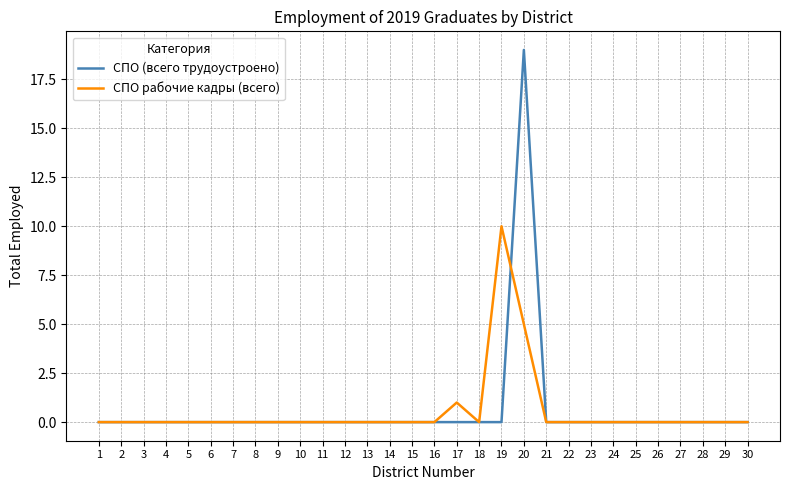

The СПО рабочие кадры (всего) series shows 7 at 20. True or false?

False